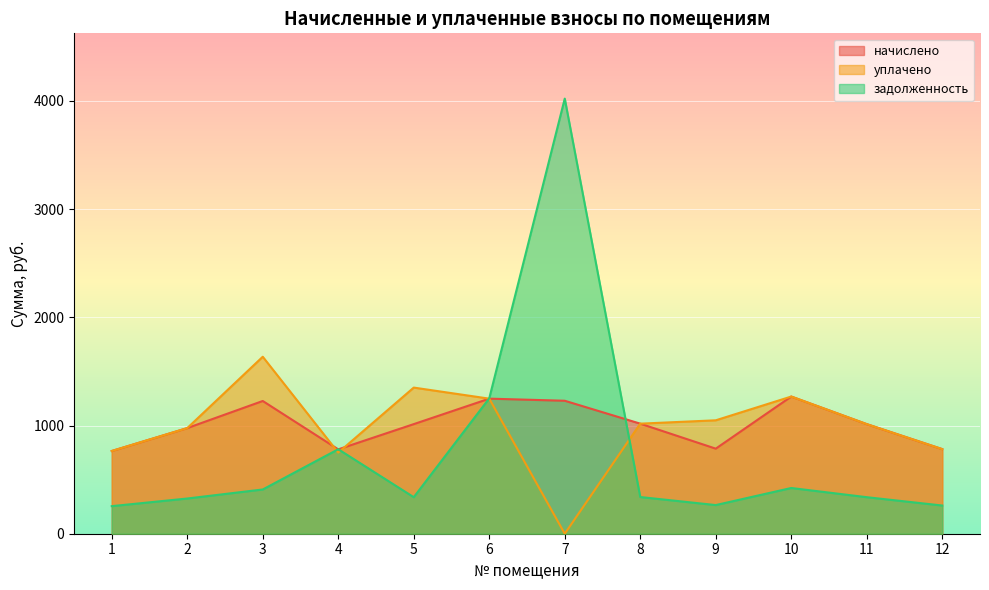

True or false: начислено has a value of 2065.5 at 7.

False